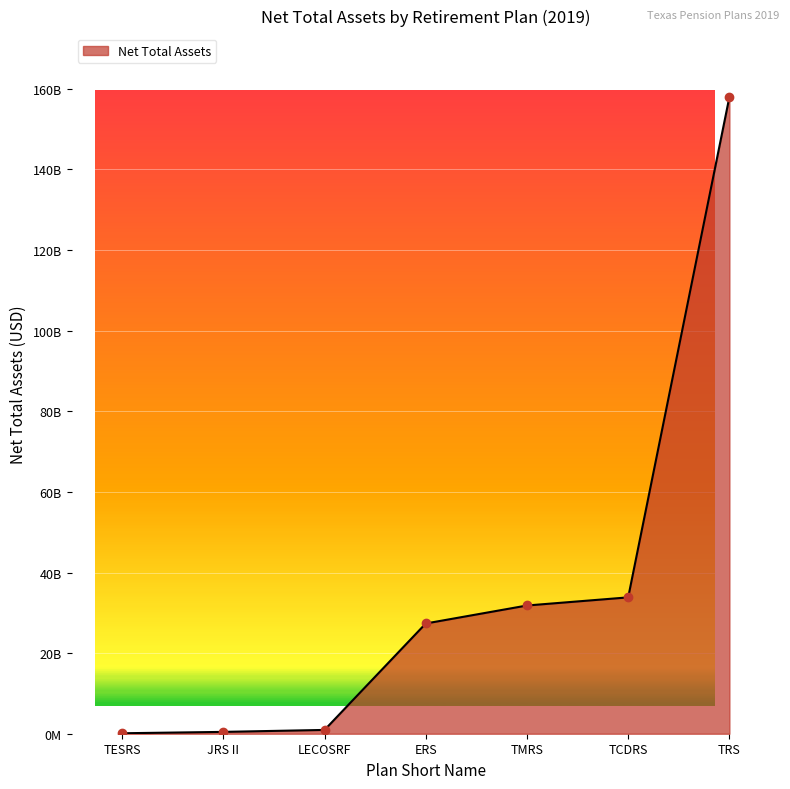

Does the chart have visible grid lines?

Yes